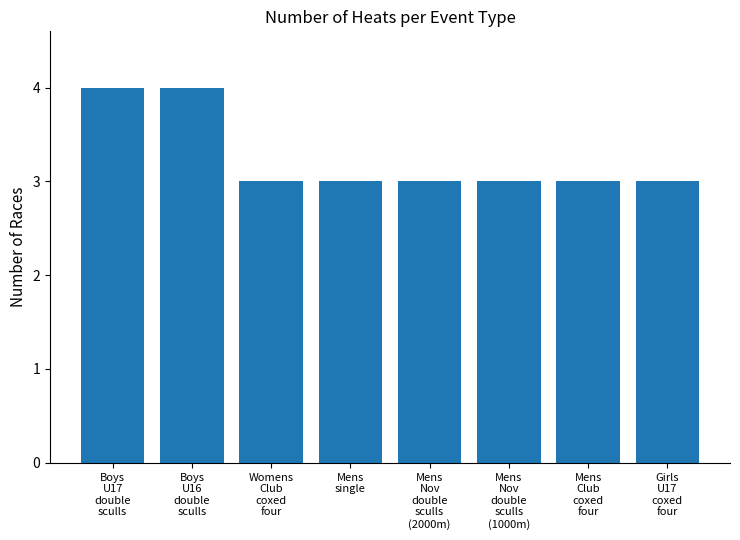

What is the change in value from Boys
U17
double
sculls to Mens
Nov
double
sculls
(2000m)?

-1